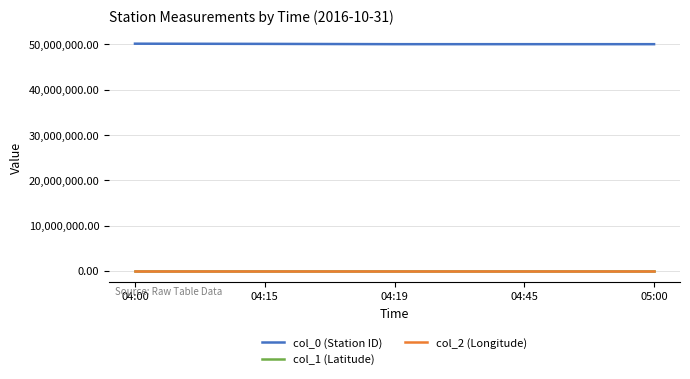

True or false: col_0 (Station ID) and col_2 (Longitude) cross at least once.

False